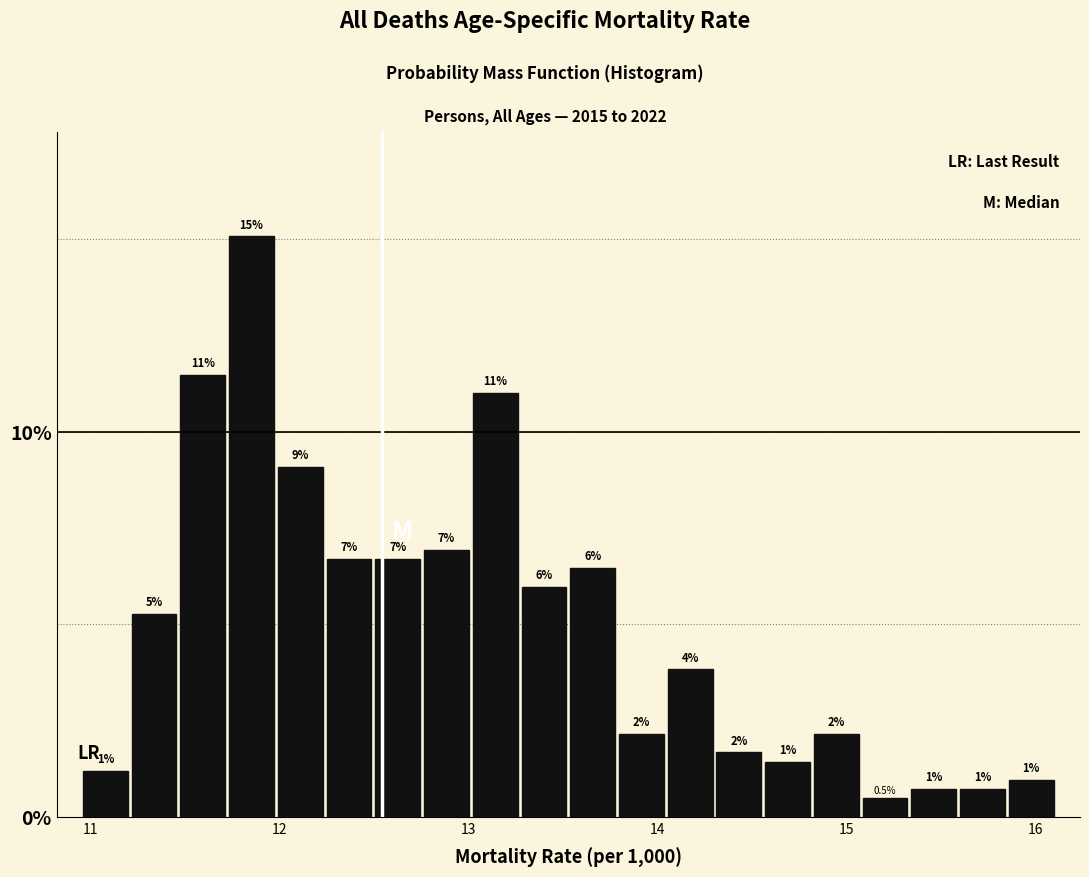

Around what value on the x-axis is the tallest bar? Give the approximate position of its centre, as read against the axis.

11.9